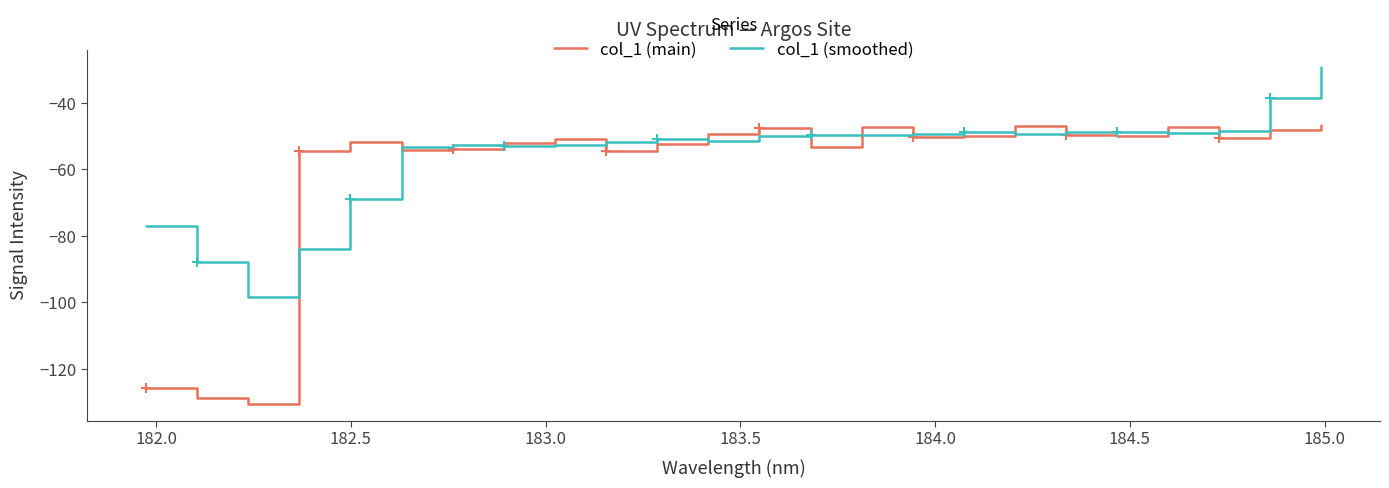

The col_1 (smoothed) series shows -30.8 at 182.5. True or false?

False